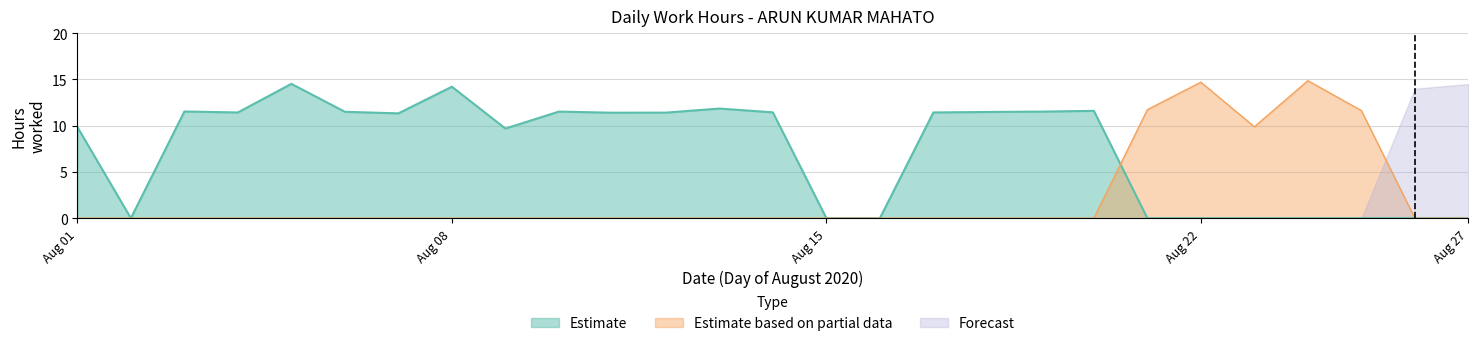

True or false: Forecast and Estimate cross at least once.

False